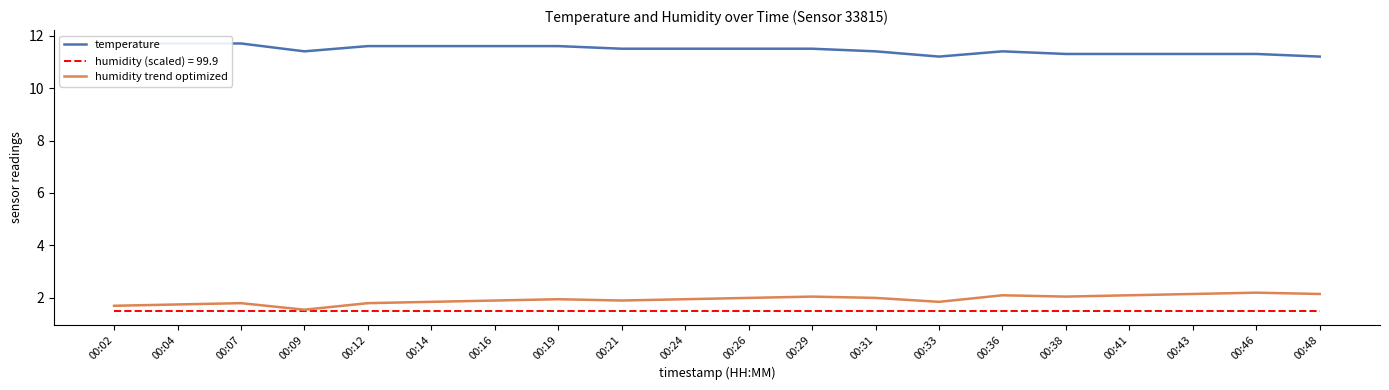

Which has a higher value, 00:14 or 00:46?

00:14